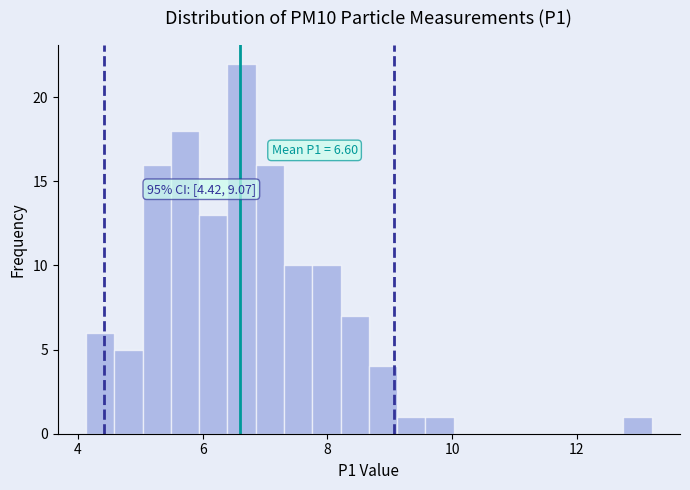

Read against the x-axis, roughly where is the centre of the tallest bar?

6.6